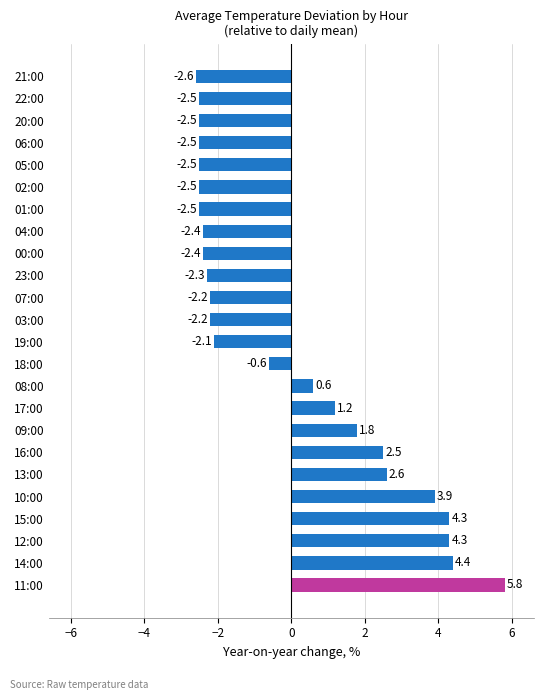

Which label corresponds to the largest value in the chart?

11:00